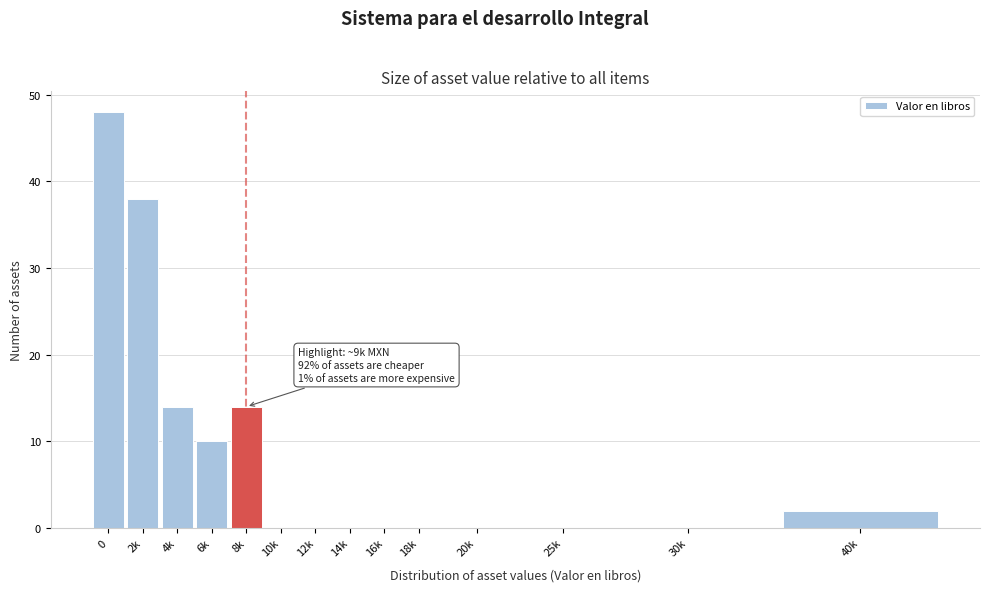

Reading left to right, transcribe all the data shown in this chart.

0=48	2k=38	4k=14	6k=10	8k=14	10k=0	12k=0	14k=0	16k=0	18k=0	20k=0	25k=0	30k=0	40k=2